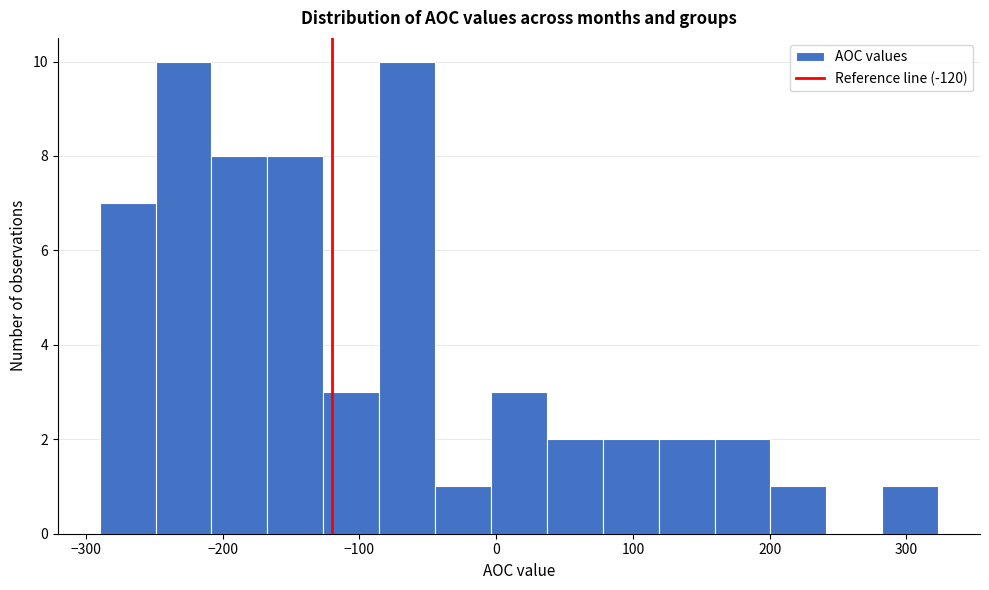

Reading left to right, list every bar in this chart as the range it spans on the x-axis followed by its height. Neither the bar edges nor the heights are printed on the chart, so give them approximately, as read against the axes.

-290 to -250: 7
-250 to -210: 10
-210 to -170: 8
-170 to -130: 8
-130 to -90: 3
-90 to -40: 10
-40 to 0: 1
0 to 40: 3
40 to 80: 2
80 to 120: 2
120 to 160: 2
160 to 200: 2
200 to 240: 1
240 to 280: 0
280 to 320: 1